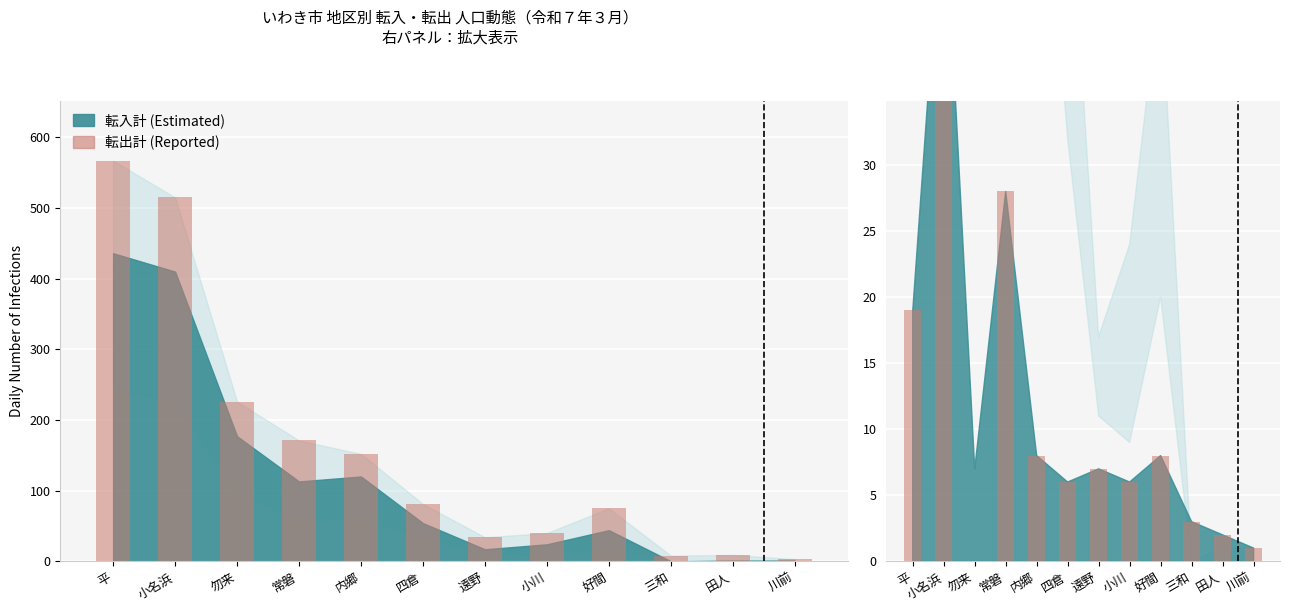

Which series changed the most between 内郷 and 川前?

転出計